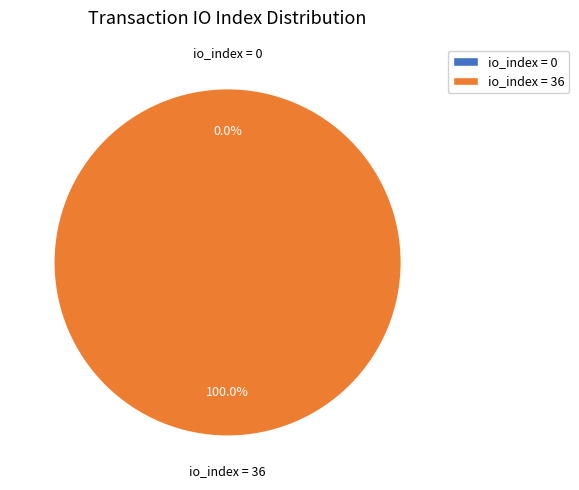

How many slices are in this pie chart?

2